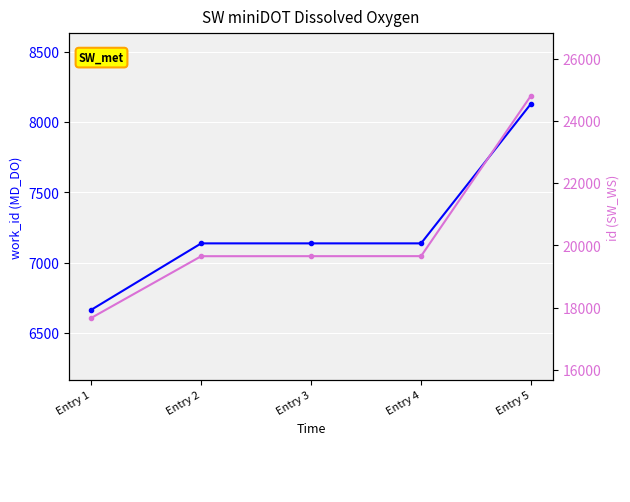

How many data points in MD_DO are above 7137?

1